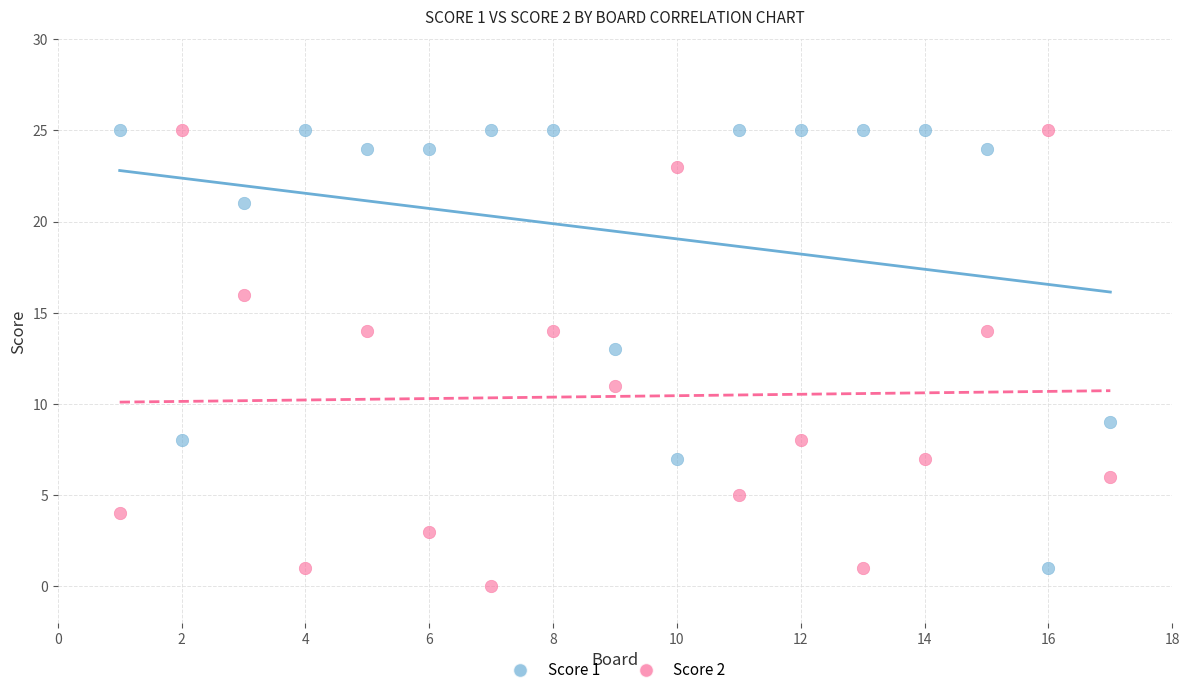

Across all data points, what is the range of X values (max minus min)?

16